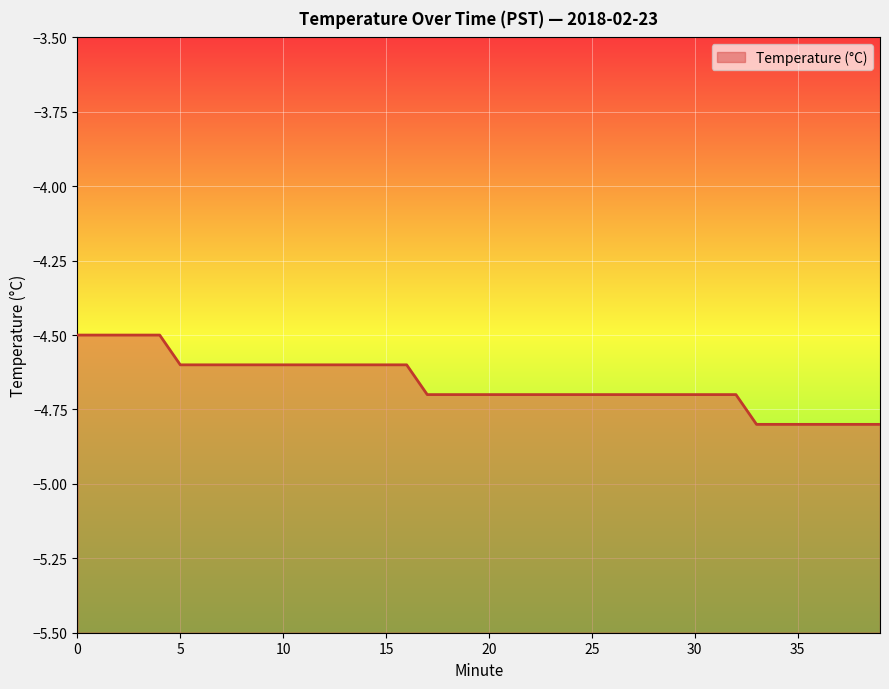

What is the difference between the second highest and second lowest values?

0.3